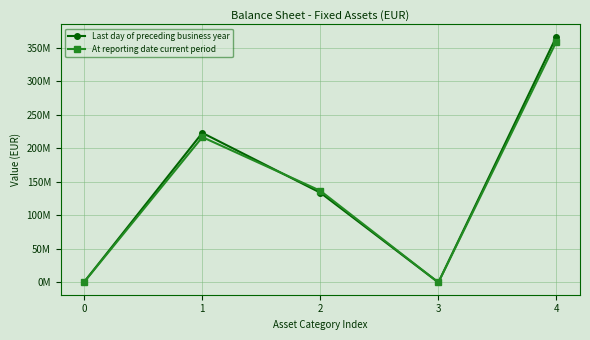

At which label does Last day of preceding business year reach its minimum?

3